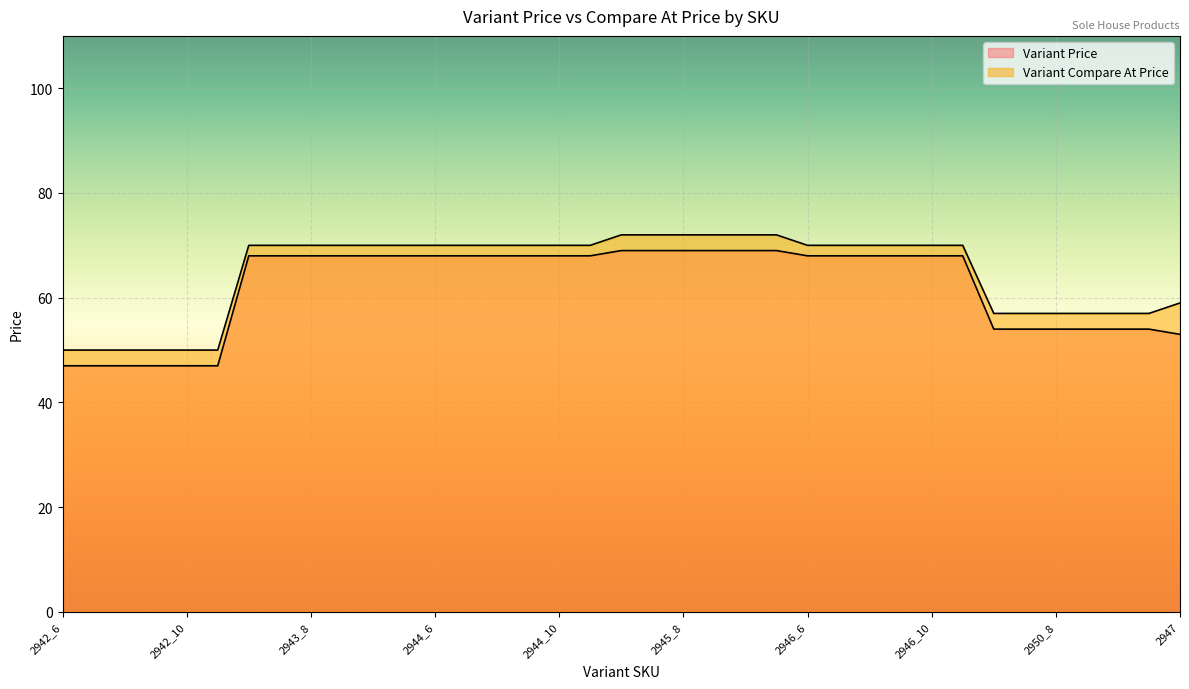

List the series in order of their overall mean, highest first.

Variant Compare At Price, Variant Price